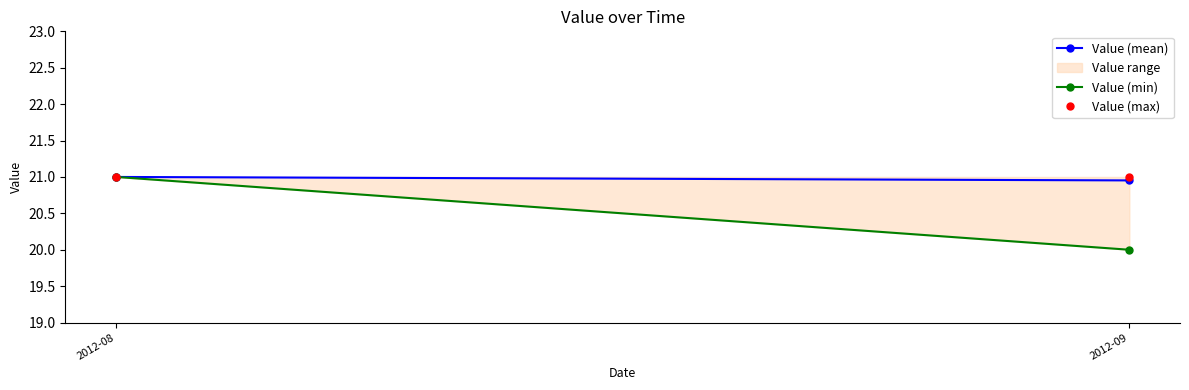

Which series has the largest total across all categories?

Value (max)